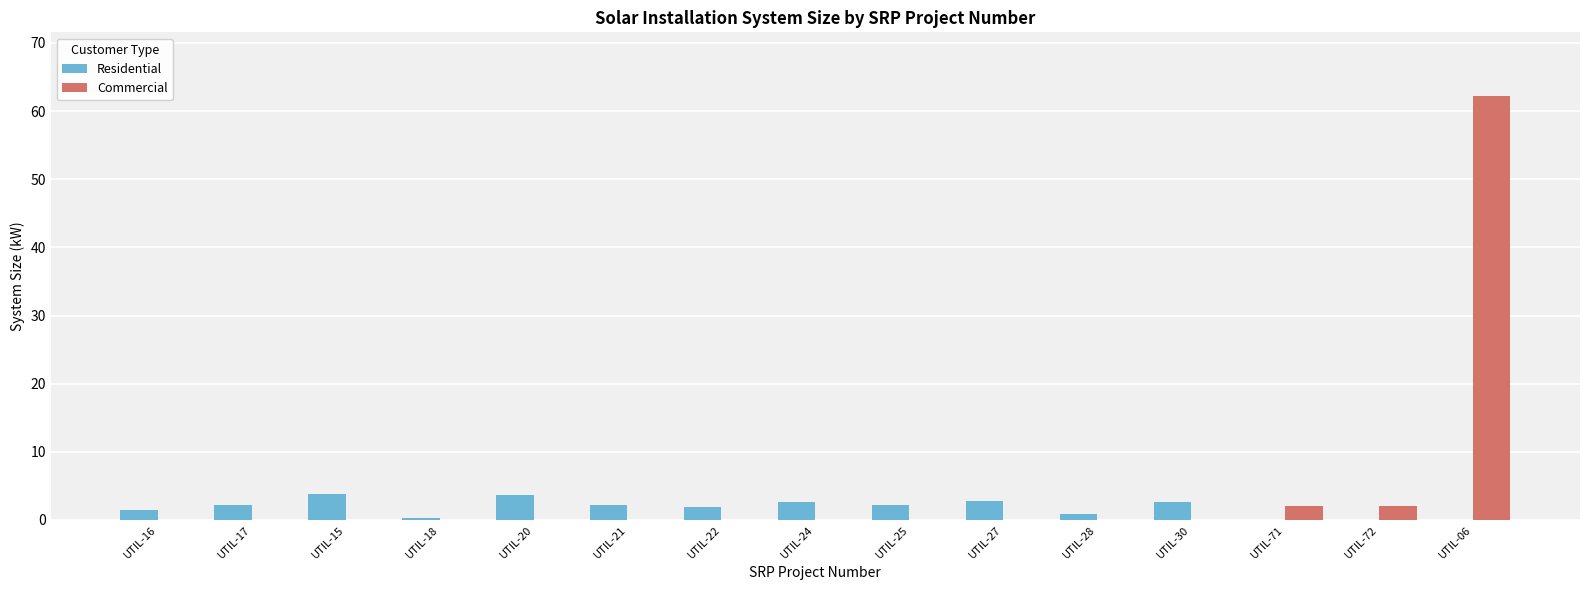

At which category is the sum across all series the highest?

UTIL-06